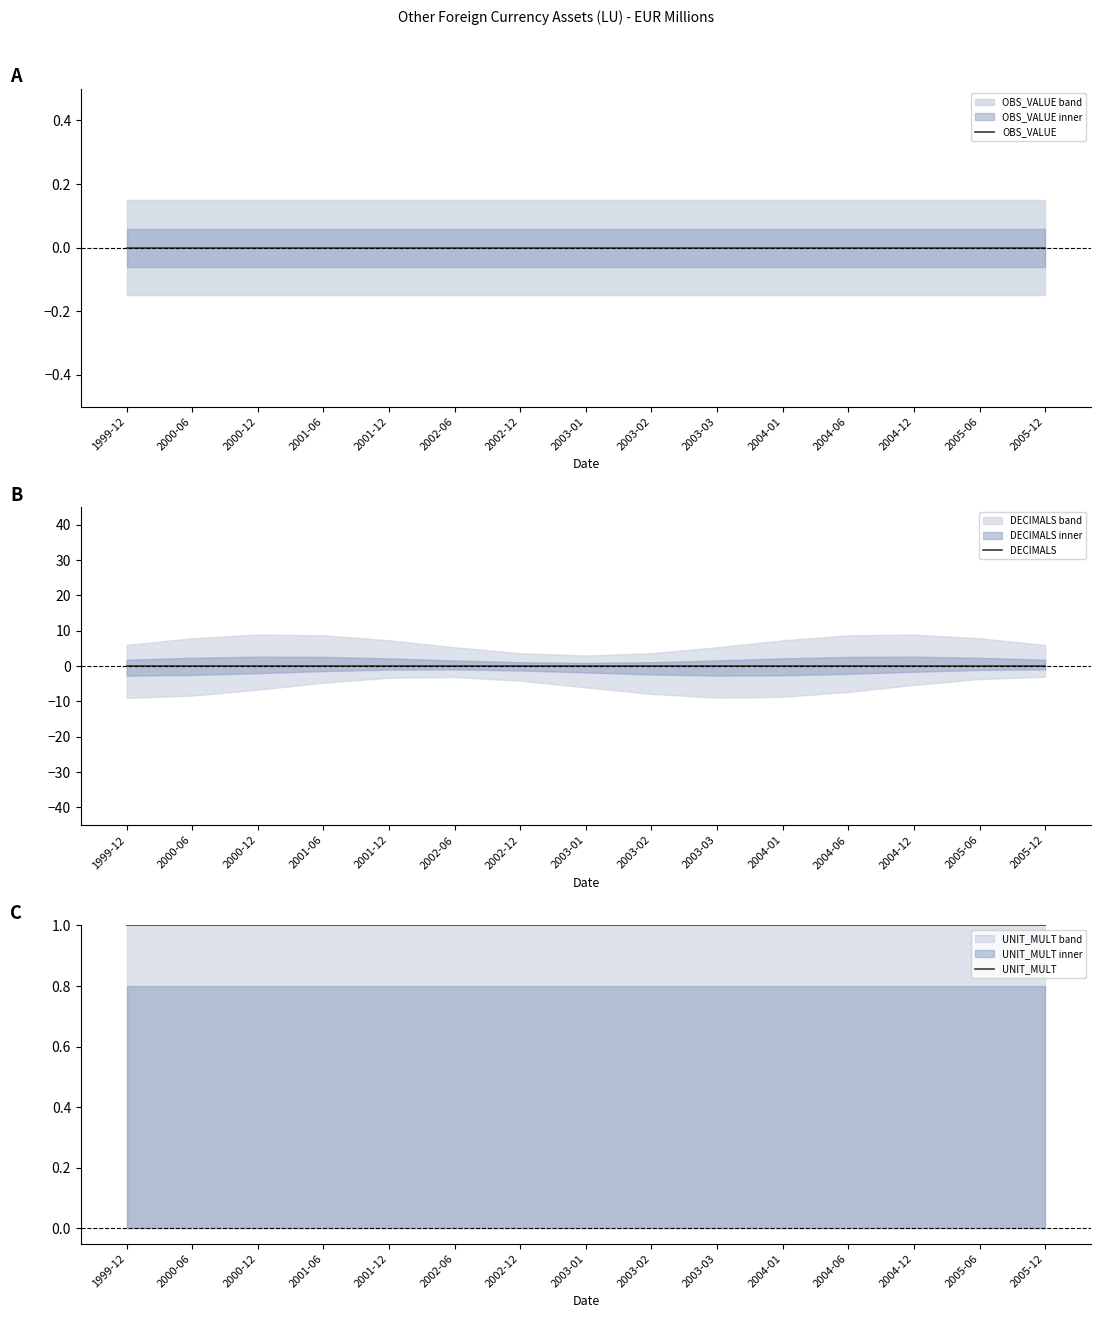

What position from the right is 2005-06?

2